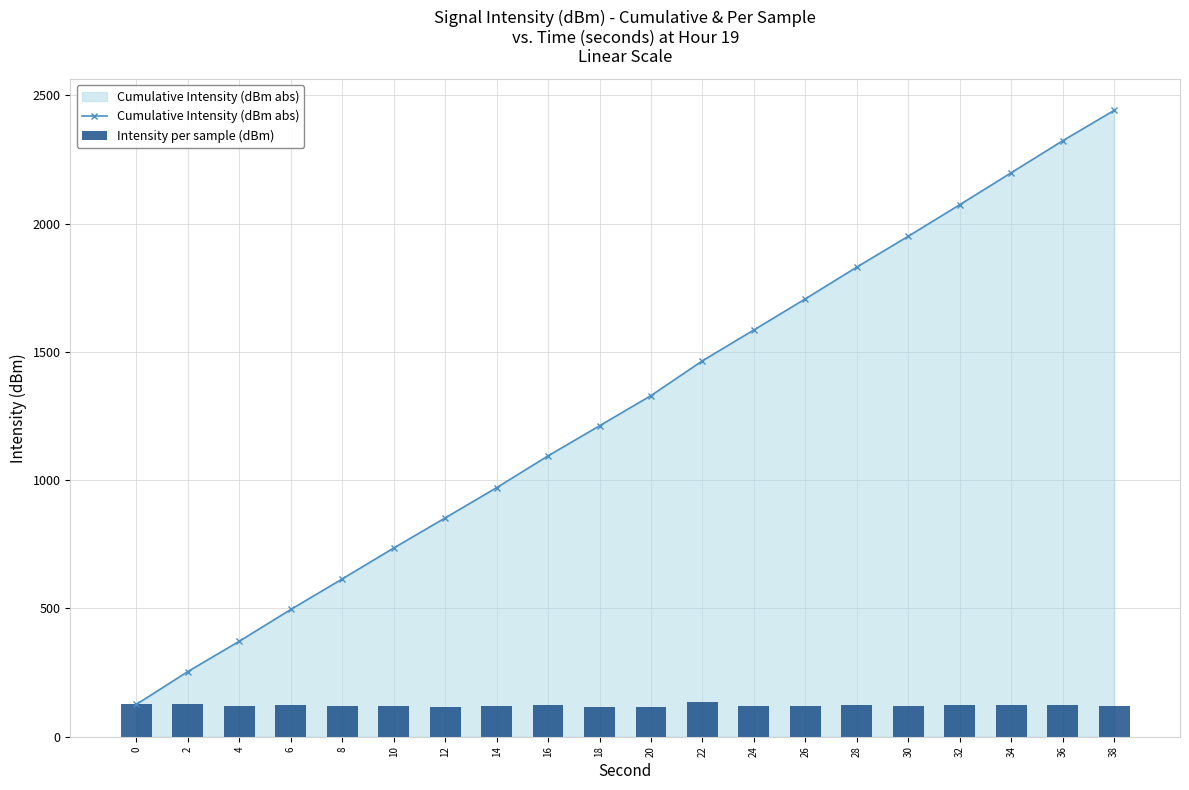

The value of Cumulative Intensity (dBm abs) at 28 is 1220.3. True or false?

False